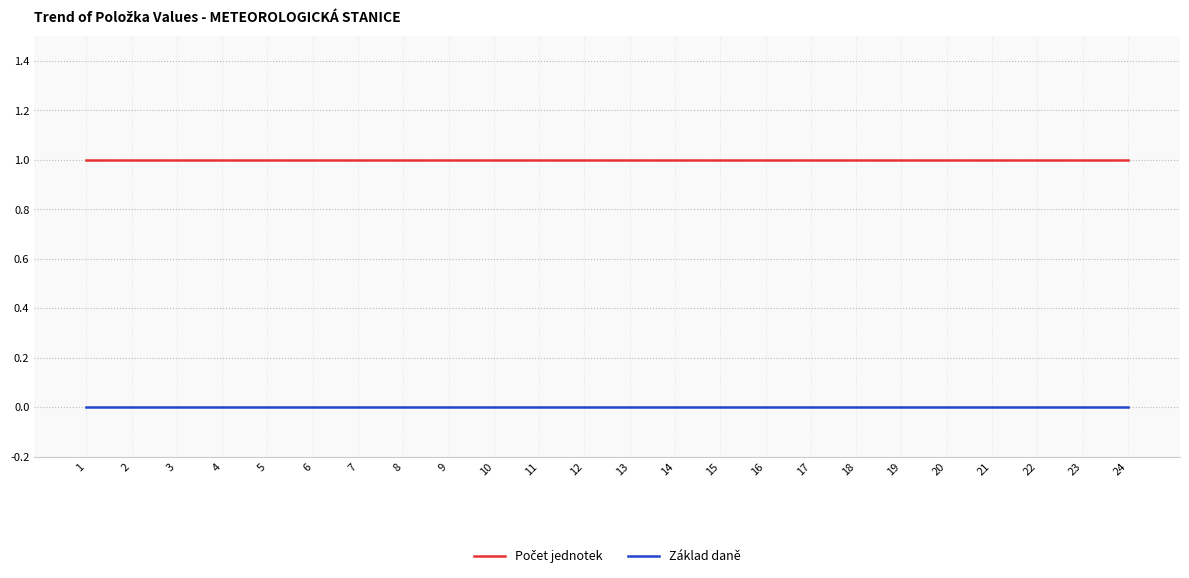

What is the total value across all series at 20?

1